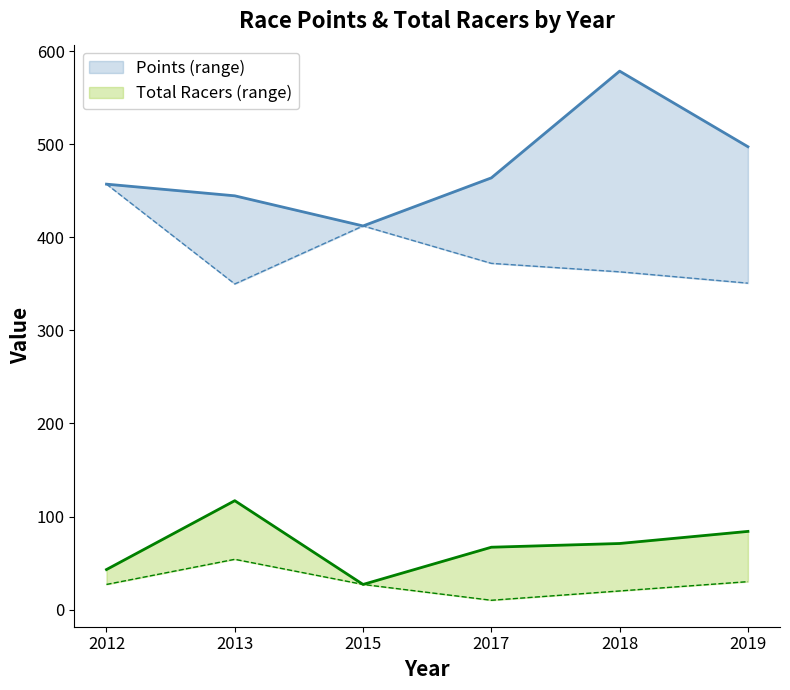

What is the sum of the Points_min values at 2013 and 2018?

712.8